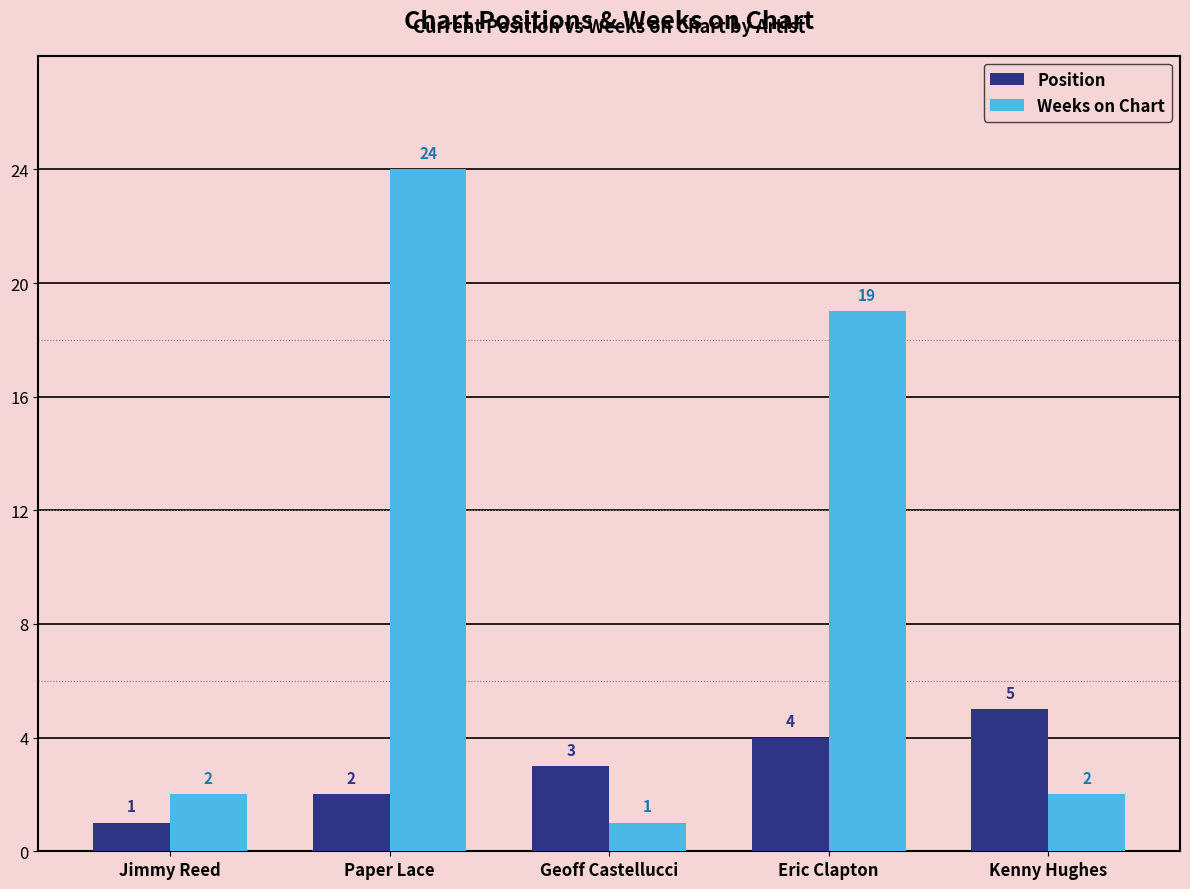

How many bars are there in each group?

2